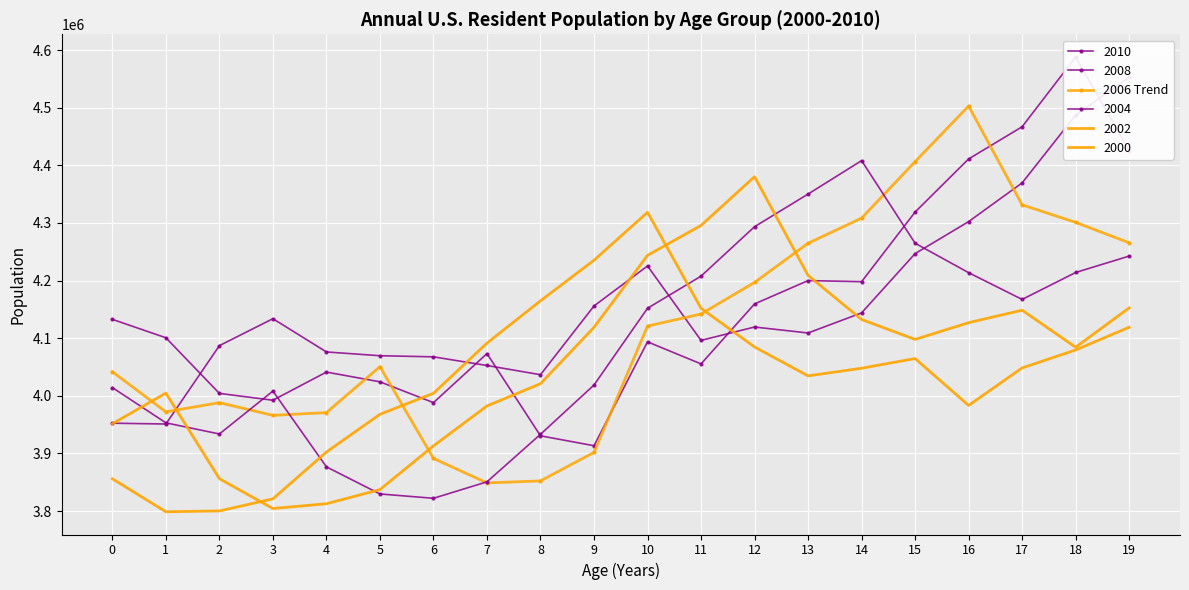

What is the sum of all values?

82324418